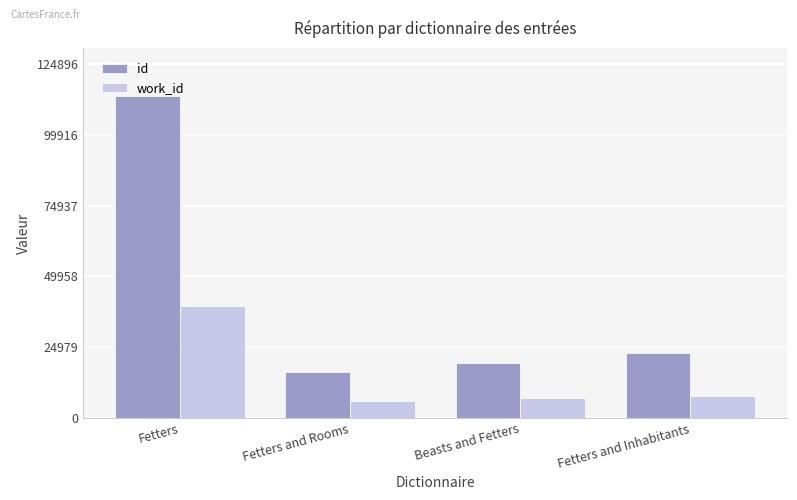

What is the sum of all id values?

171908